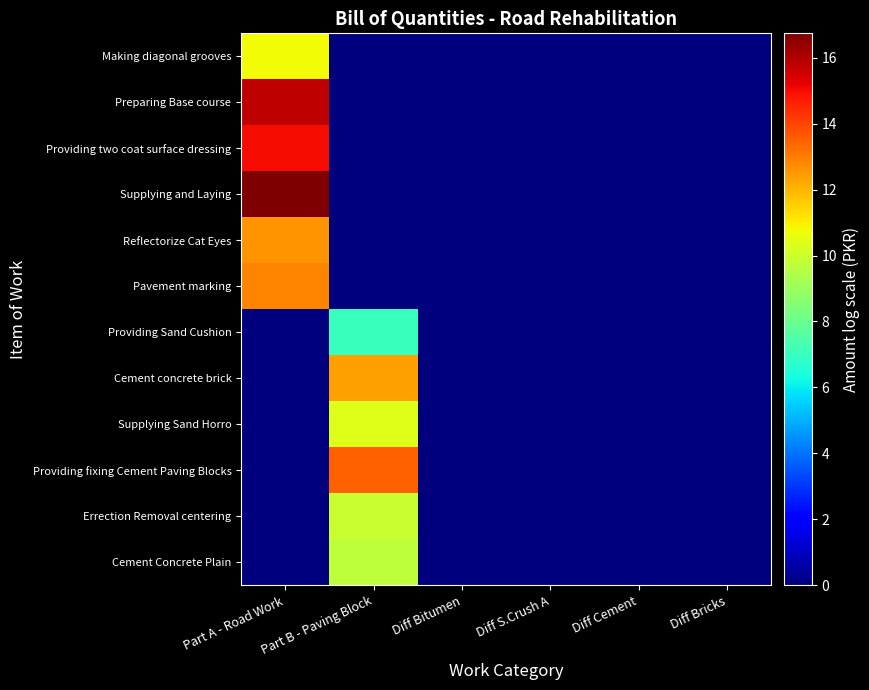

At which category does the chart reach its minimum across all series?

Part B - Paving Block